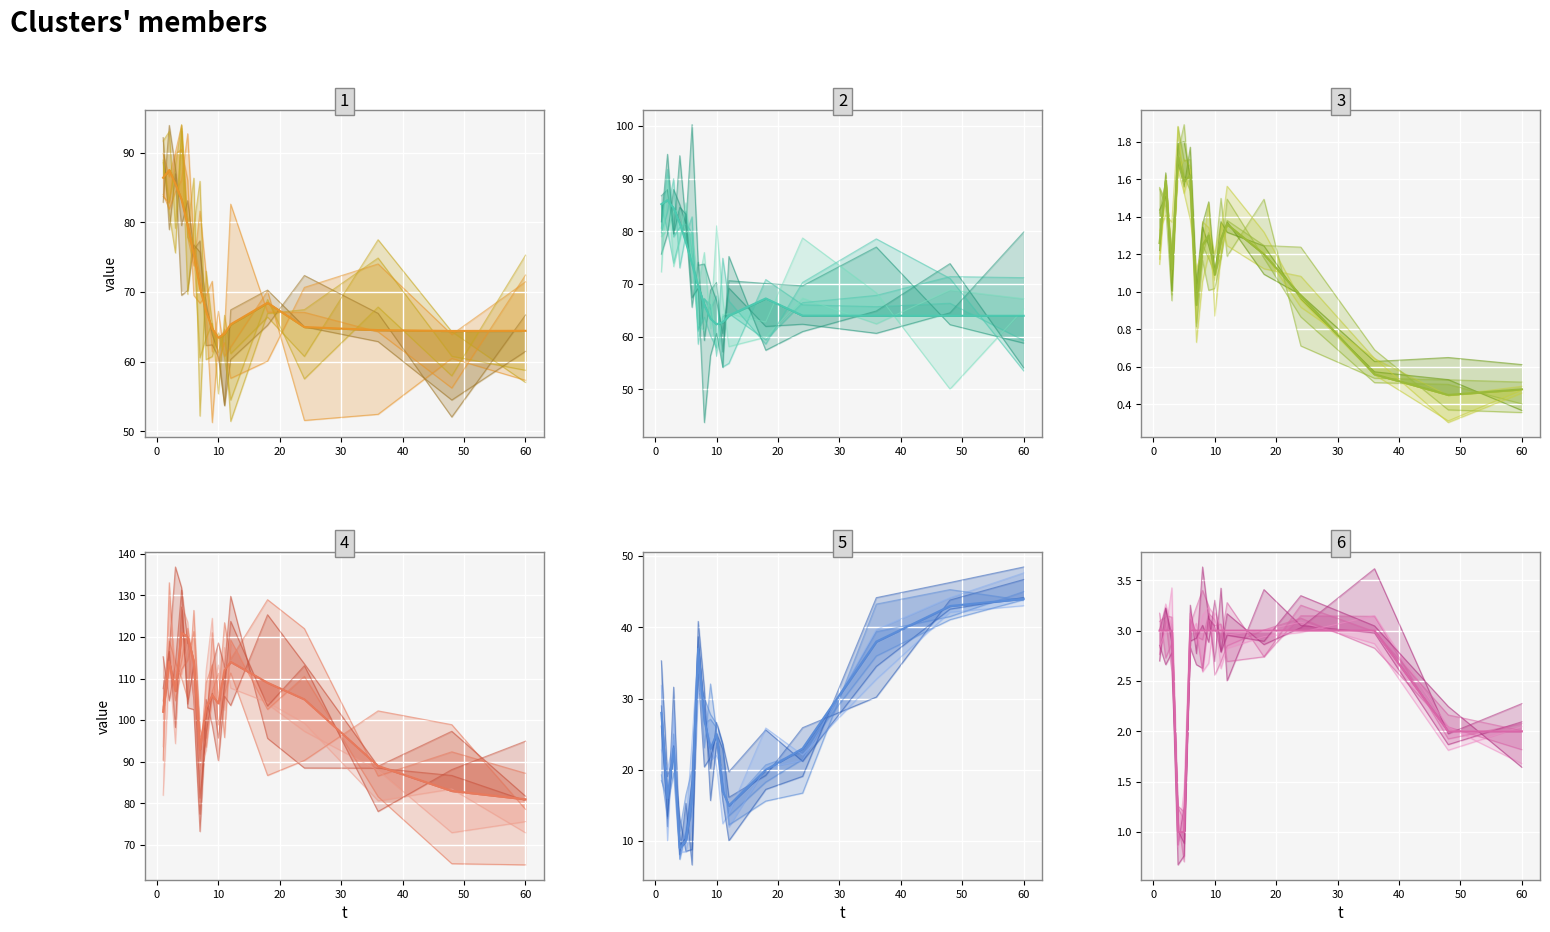

How many lines are shown in the chart?

6